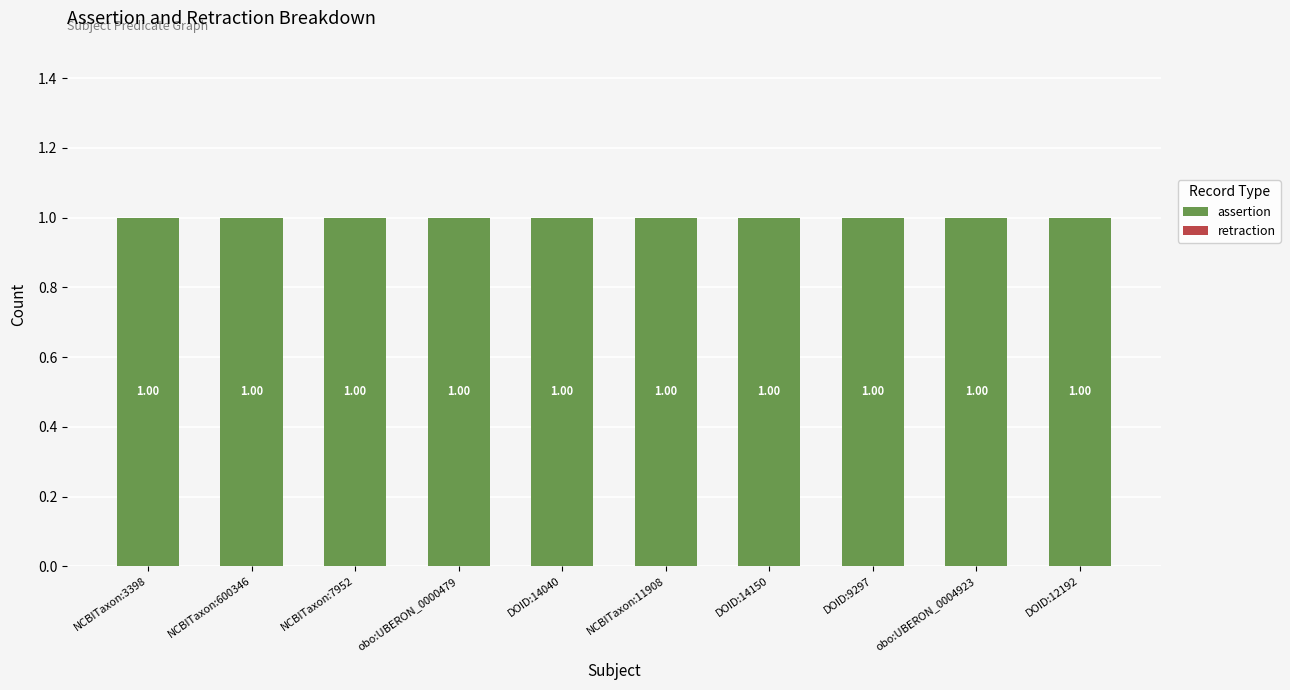

How many bars are there in each group?

2